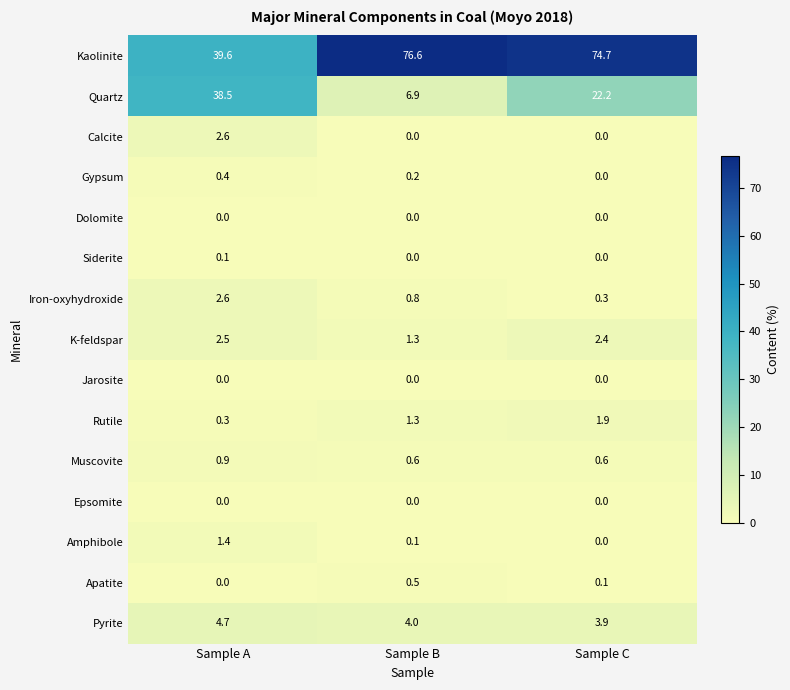

What is the maximum value for Muscovite?

0.9